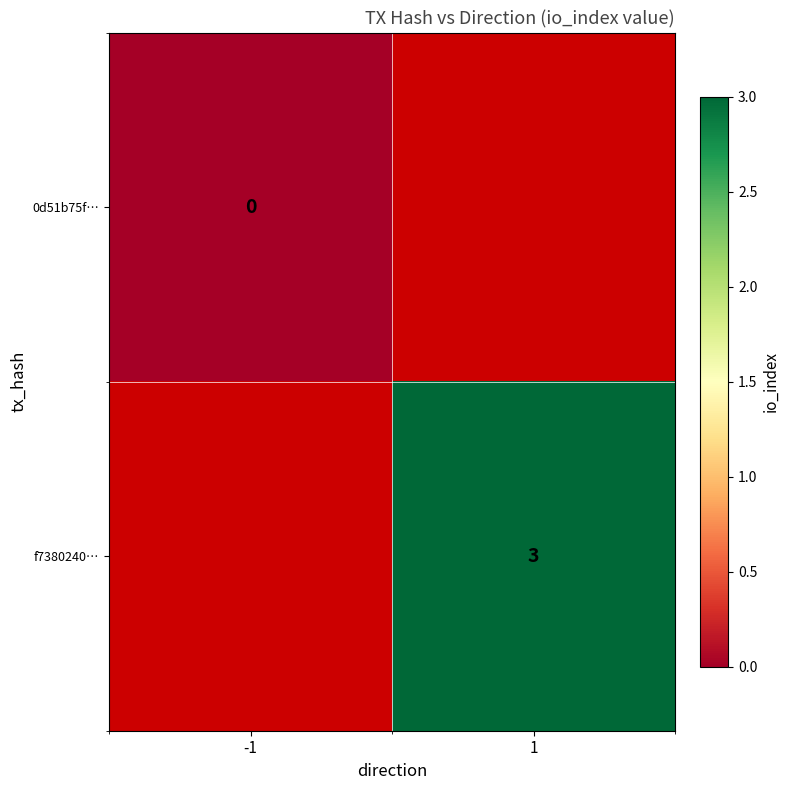

Which label corresponds to the largest value in the chart?

1